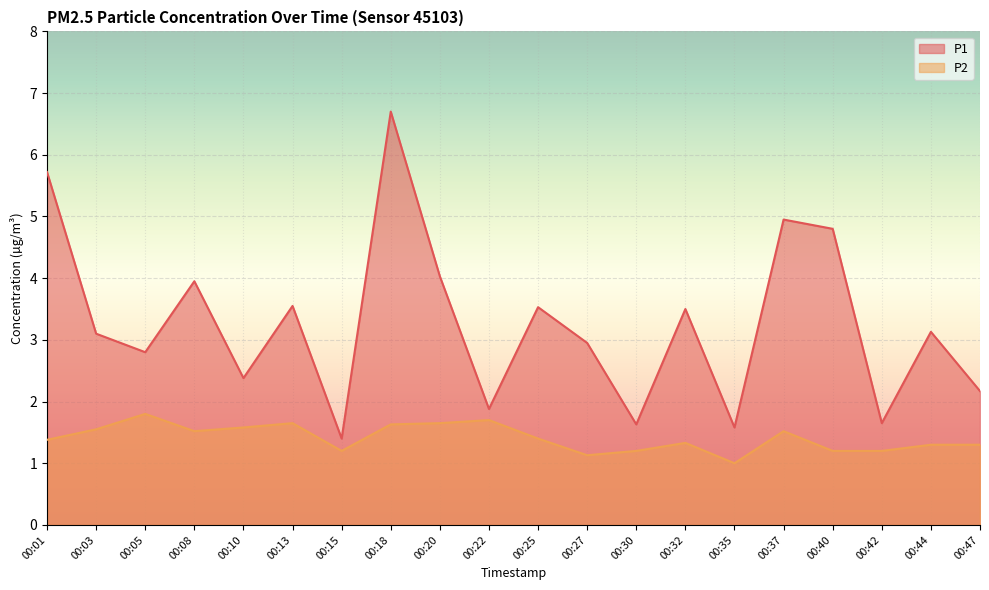

Reading left to right, transcribe all the data shown in this chart.

P1: 00:01=5.7	00:03=3.1	00:05=2.8	00:08=4.0	00:10=2.4	00:13=3.5	00:15=1.4	00:18=6.7	00:20=4.0	00:22=1.9	00:25=3.5	00:27=3.0	00:30=1.6	00:32=3.5	00:35=1.6	00:37=5.0	00:40=4.8	00:42=1.6	00:44=3.1	00:47=2.2
P2: 00:01=1.4	00:03=1.6	00:05=1.8	00:08=1.5	00:10=1.6	00:13=1.6	00:15=1.2	00:18=1.6	00:20=1.6	00:22=1.7	00:25=1.4	00:27=1.1	00:30=1.2	00:32=1.3	00:35=1.0	00:37=1.5	00:40=1.2	00:42=1.2	00:44=1.3	00:47=1.3